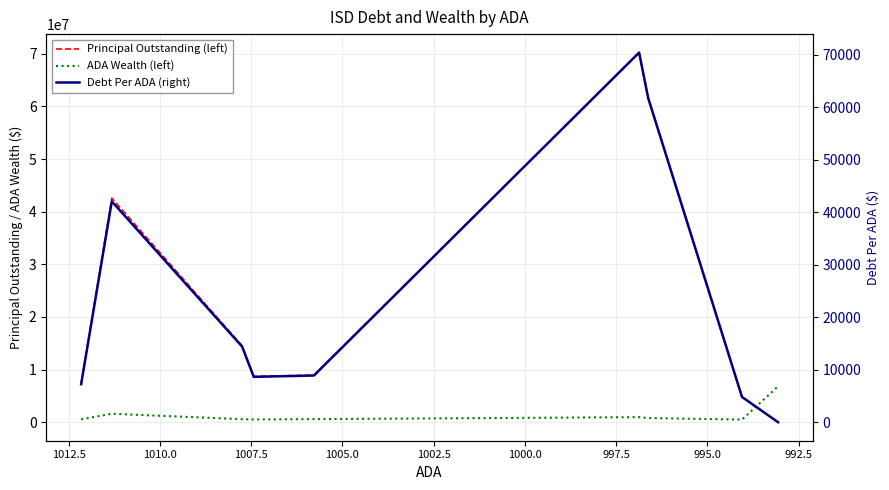

How many distinct data groups are displayed?

3